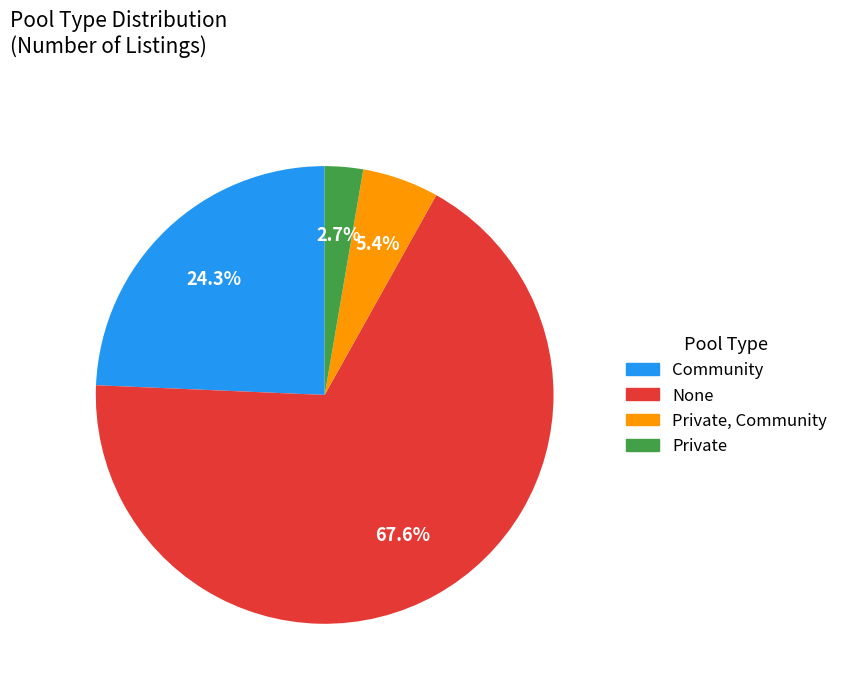

Is there any slice that represents more than half of the pie?

Yes